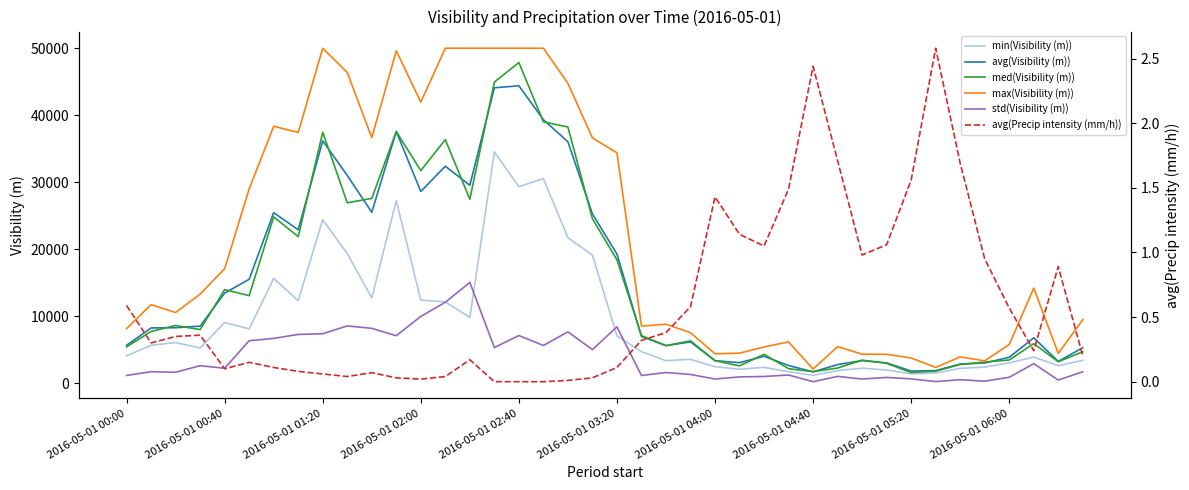

What is the highest value of the min(Visibility (m)) series?

34520